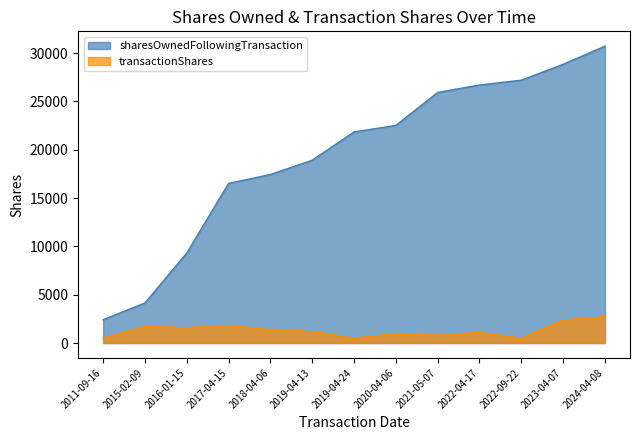

How many values in the transactionShares series are below 1179?

6